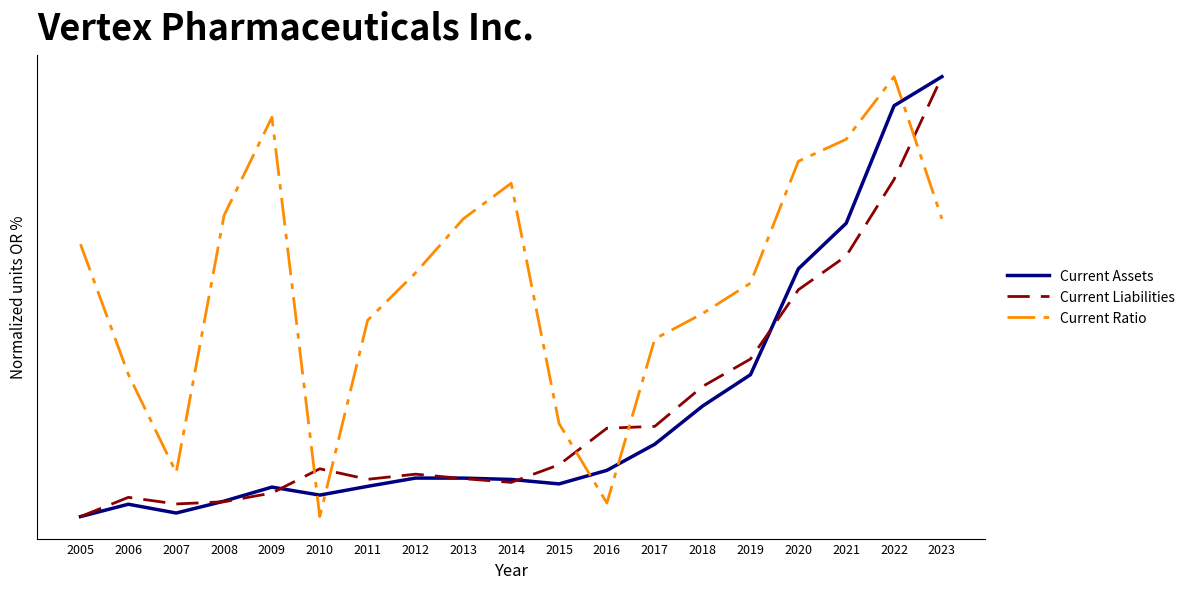

True or false: Current Assets has a value of 0.0 at 2008.

False